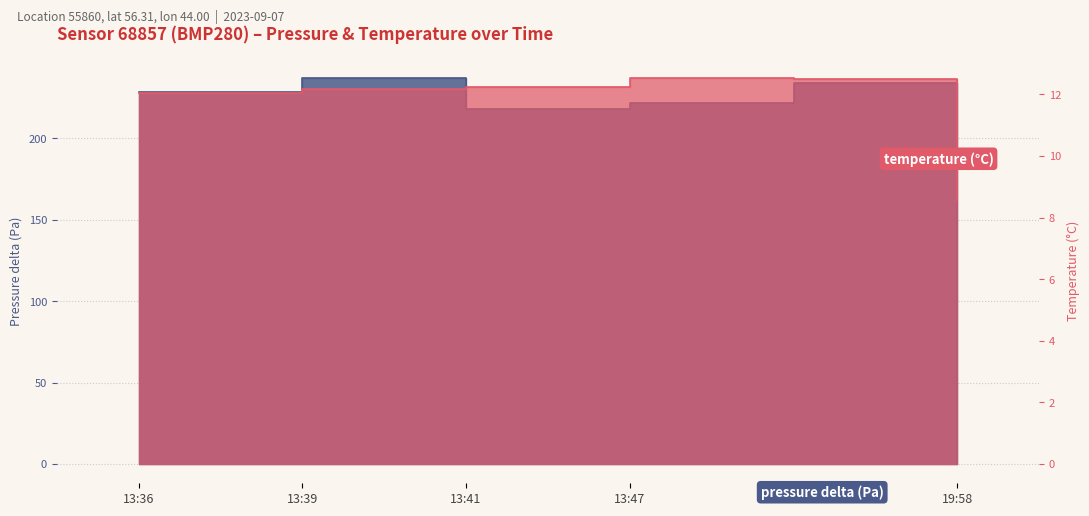

How many values in the temperature series are below 12?

1